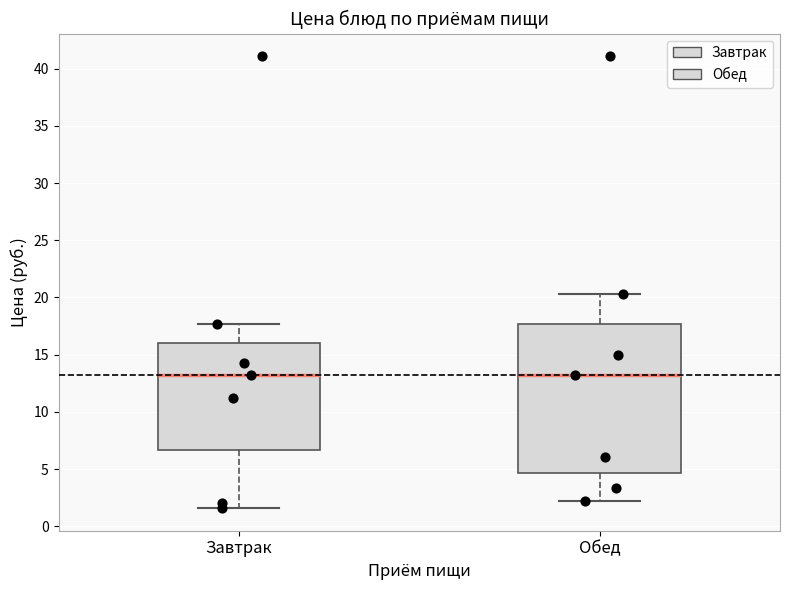

Reading left to right, transcribe this box plot: for each box, give where its median line is, the range the box spans, and where its two whiskers end, as read against the y-axis. The values are not printed on the chart, so give them approximately, as read against the axis.

Завтрак: median 13.5, box 6.5 to 16.0, whiskers 1.5 to 17.5
Обед: median 13.5, box 4.5 to 17.5, whiskers 2.0 to 20.5